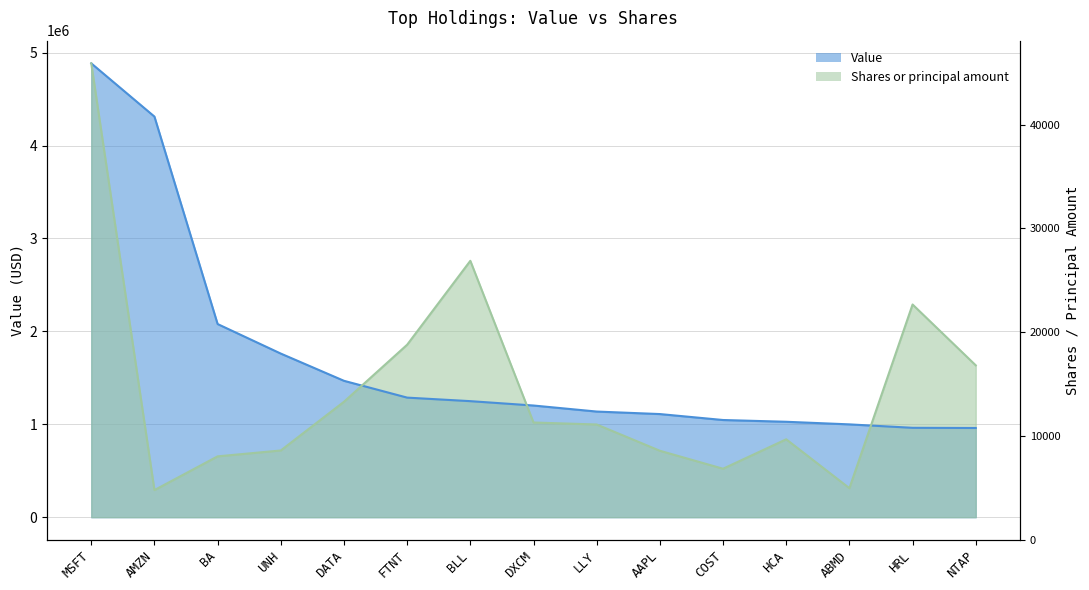

What is the difference between the highest and lowest values at AAPL?

395005.5